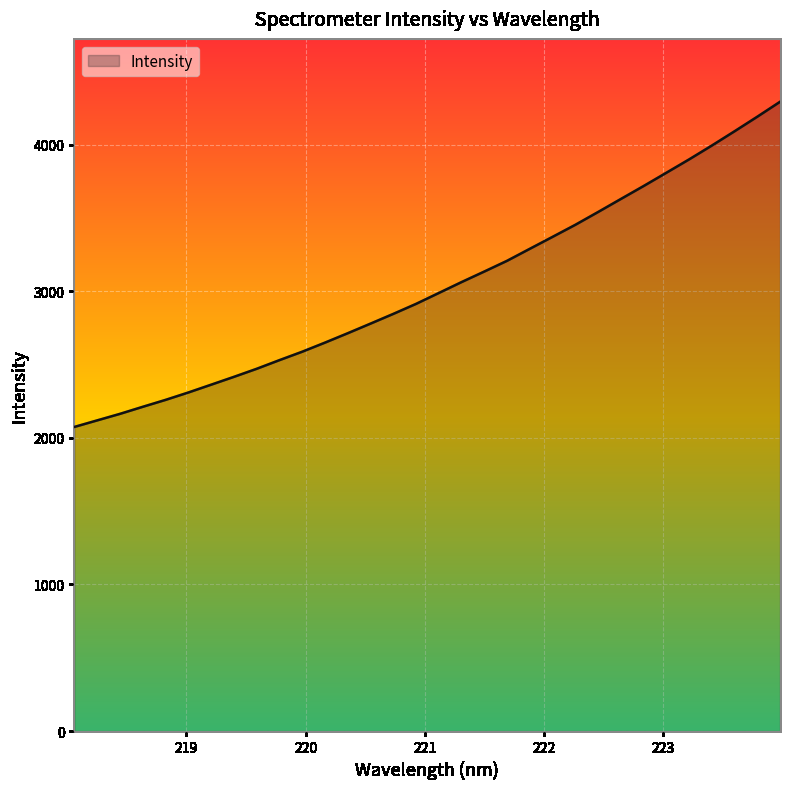

Does the chart have visible grid lines?

Yes